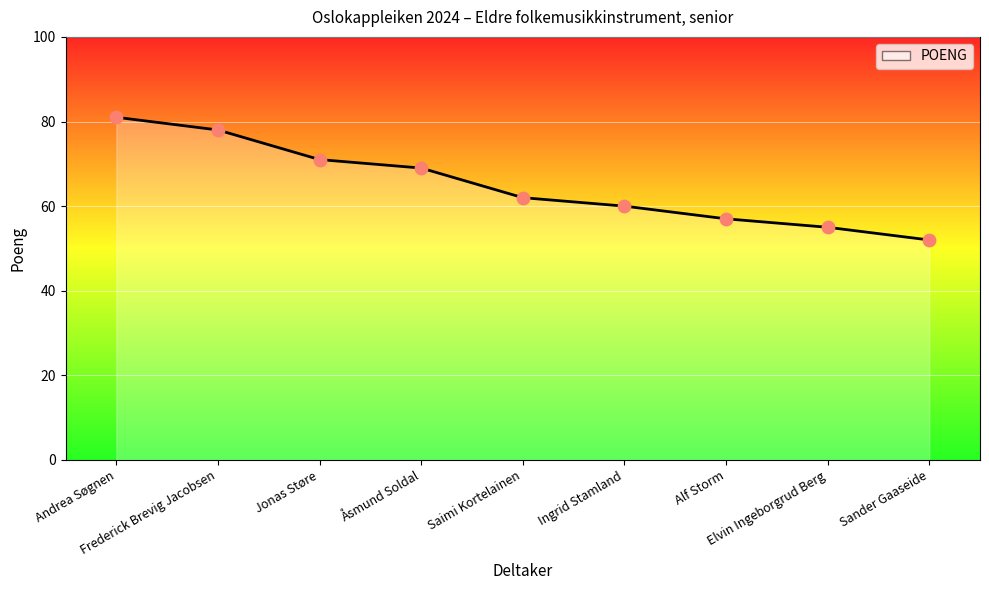

Which has a higher value, Elvin Ingeborgrud Berg or Alf Storm?

Alf Storm